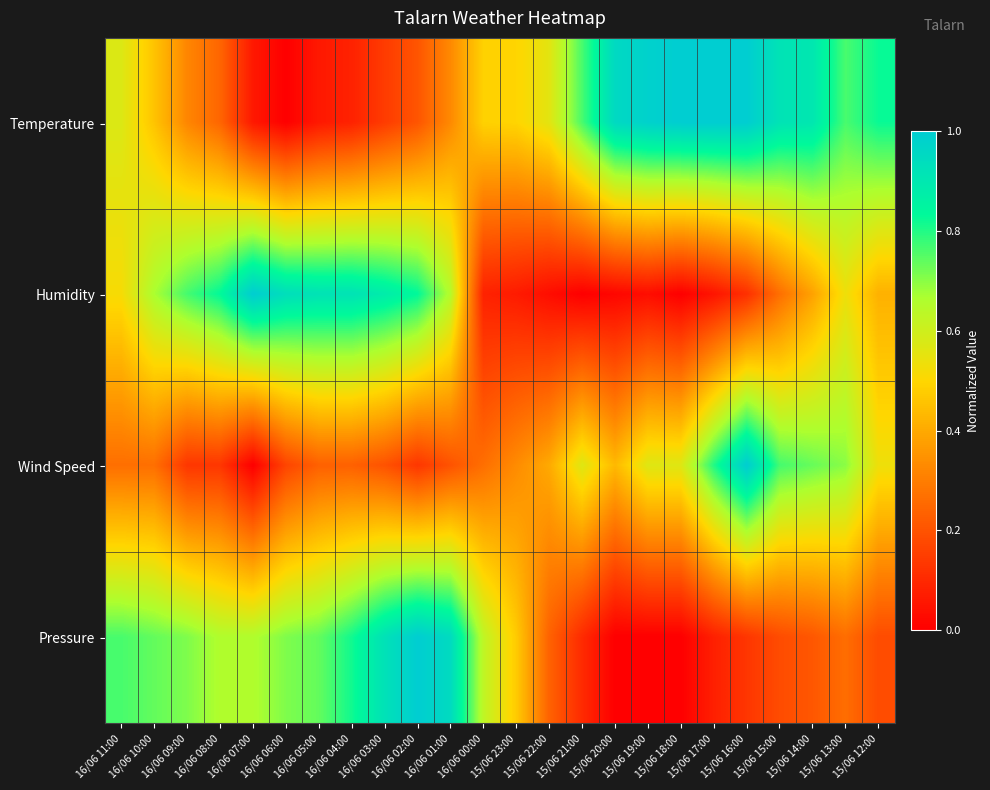

Count the number of data series in this chart.

4